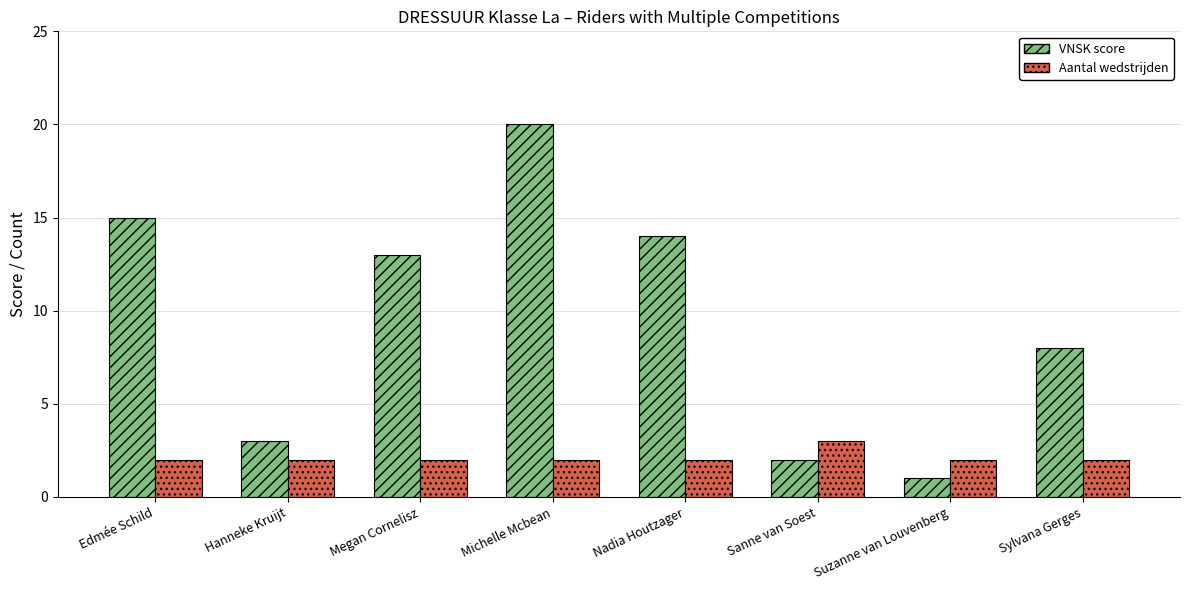

What value does the Aantal wedstrijden series have at Hanneke Kruijt?

2